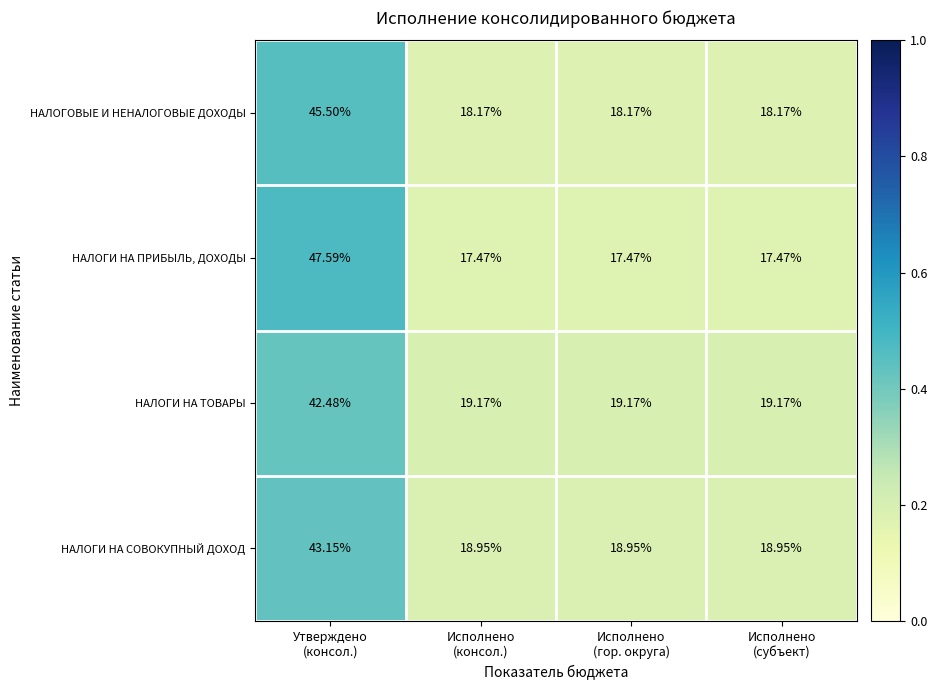

Which series has the widest spread of values?

НАЛОГИ НА ПРИБЫЛЬ, ДОХОДЫ